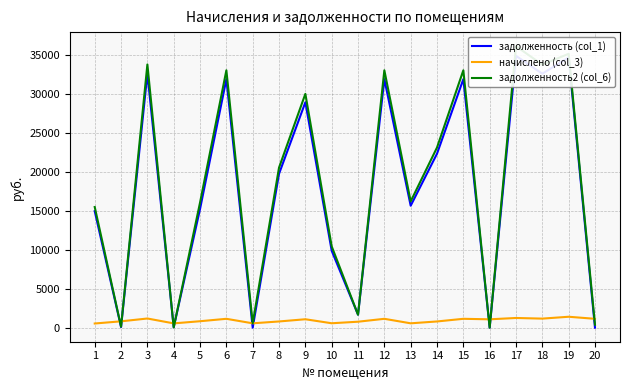

Which series has the largest total across all categories?

задолженность2 (col_6)